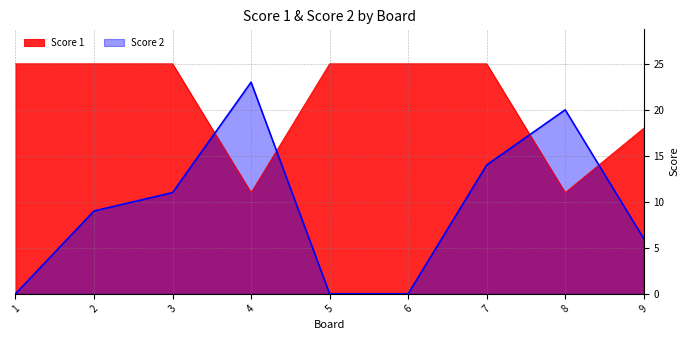

True or false: Score 1 has more than 0 interior local peaks.

False